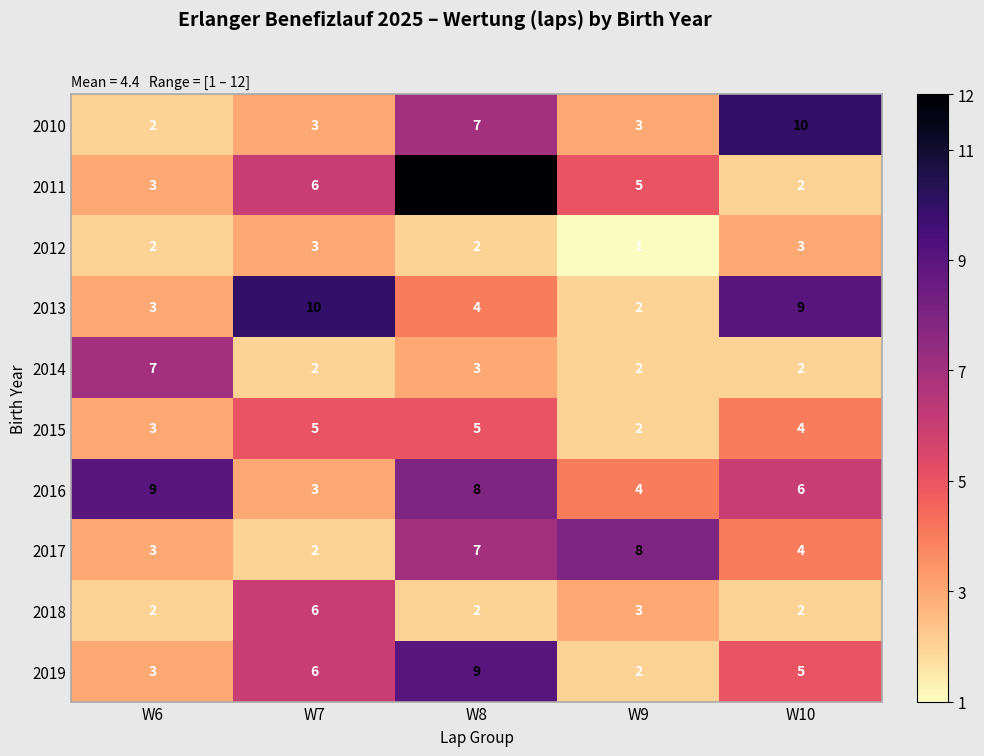

Where is 2013 nearest to the value 6?

W8